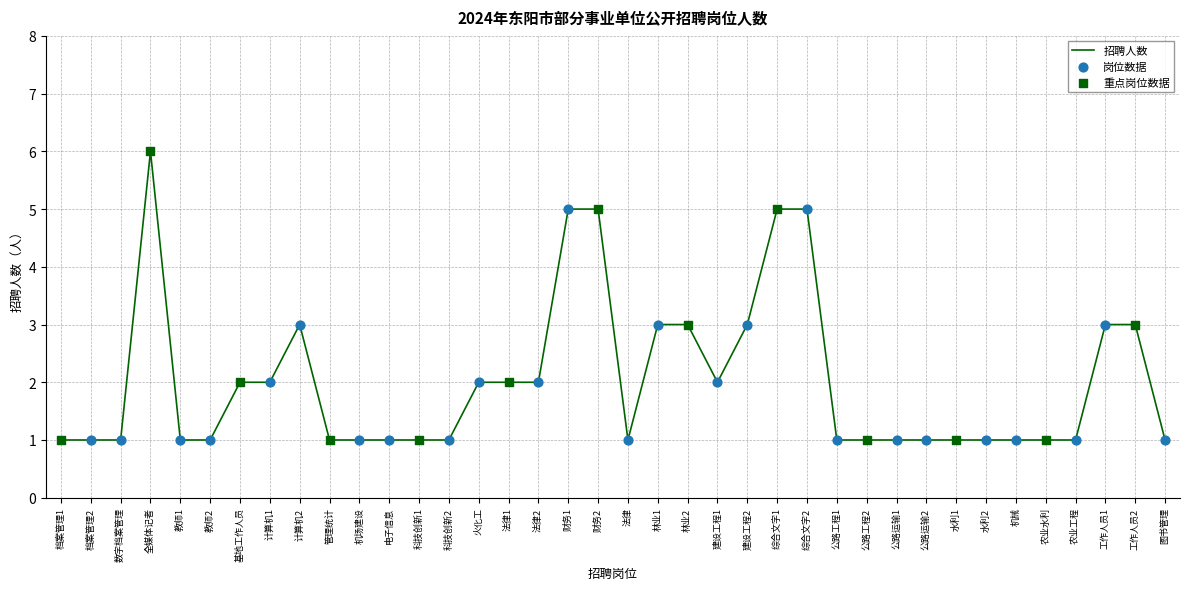

What is the change in value from 法律2 to 农业工程?

-1